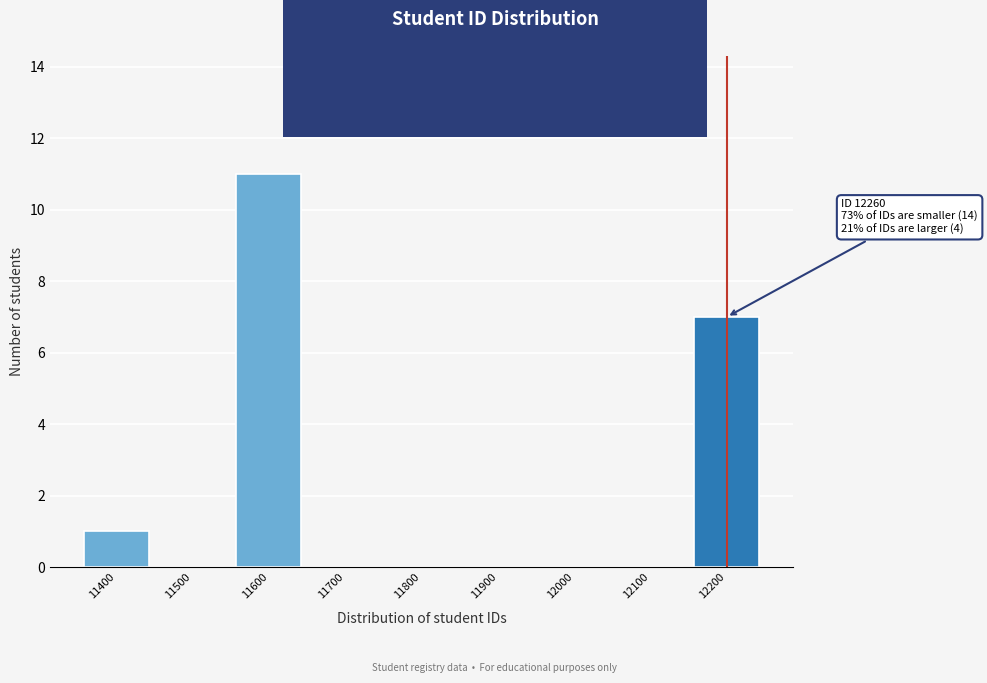

Reading right to left, list all the values displayed in this chart.

12200=7	12100=0	12000=0	11900=0	11800=0	11700=0	11600=11	11500=0	11400=1